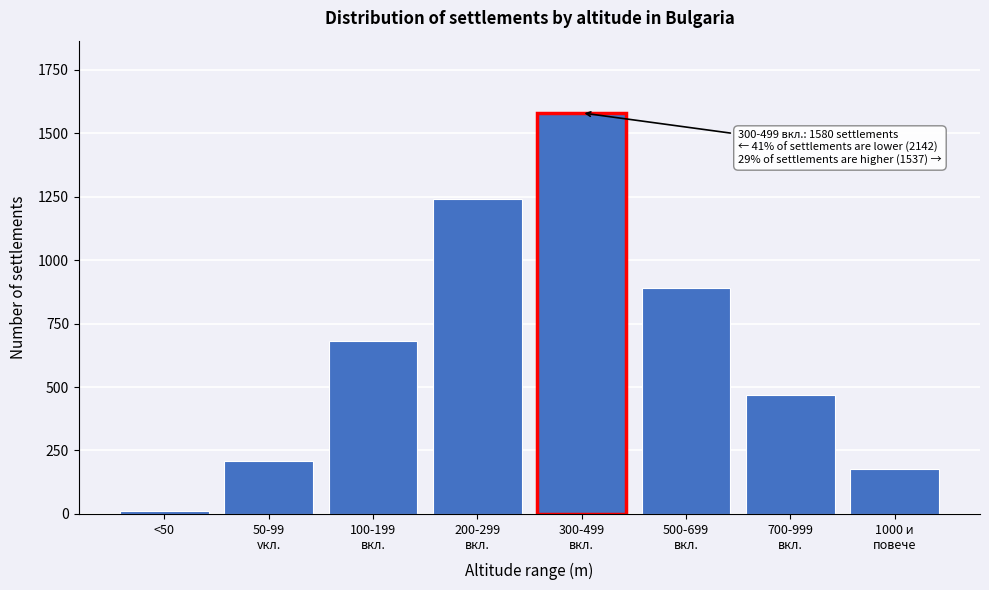

Reading right to left, extract all data points from this chart.

177	470	890	1580	1240	680	210	12